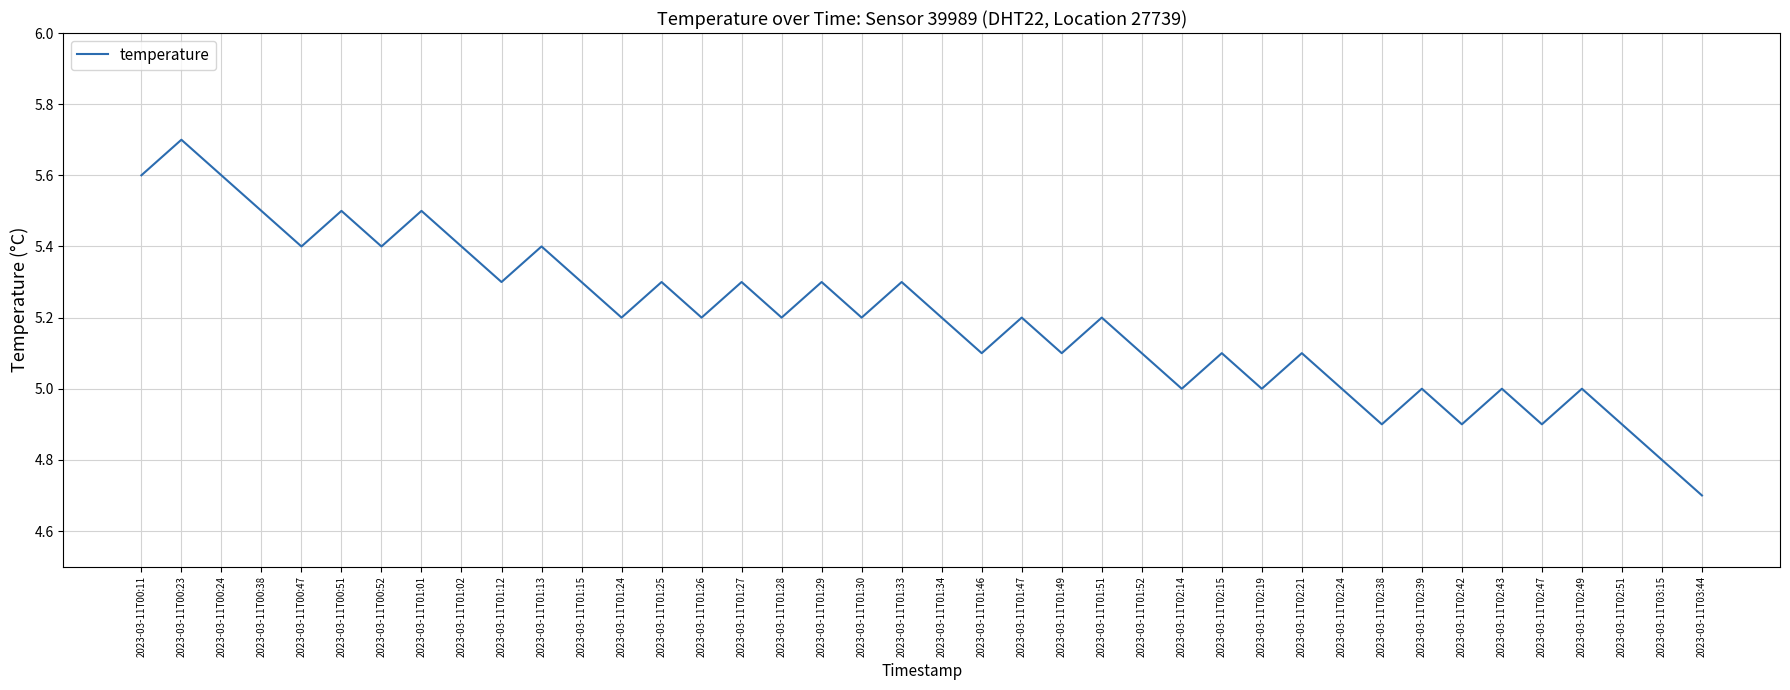

Is it true that the value at 2023-03-11T02:15 is 5.1?

True